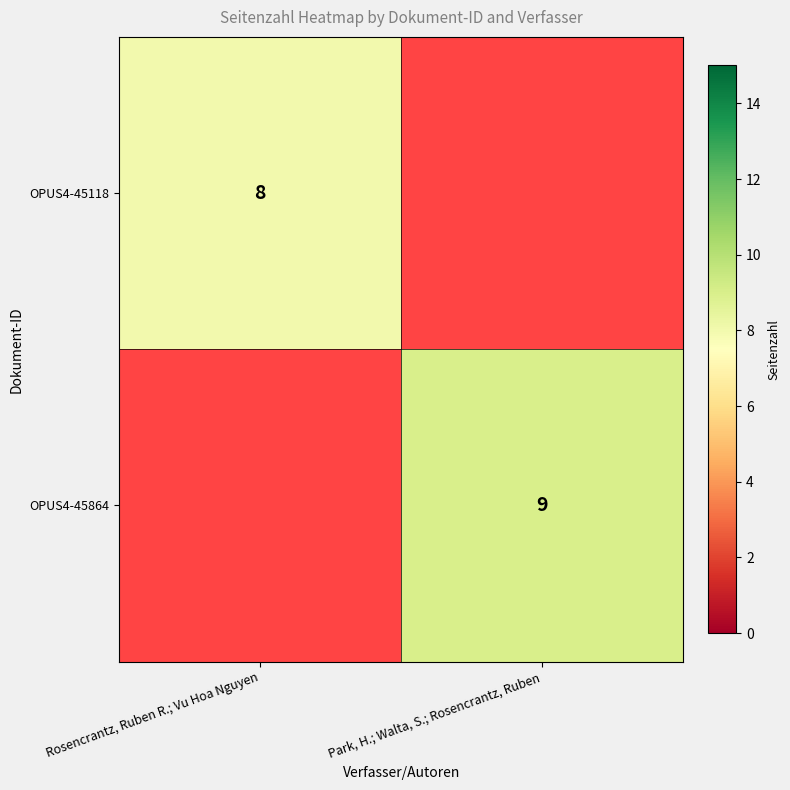

The value of OPUS4-45118 at Rosencrantz, Ruben R.; Vu Hoa Nguyen is 8. True or false?

True